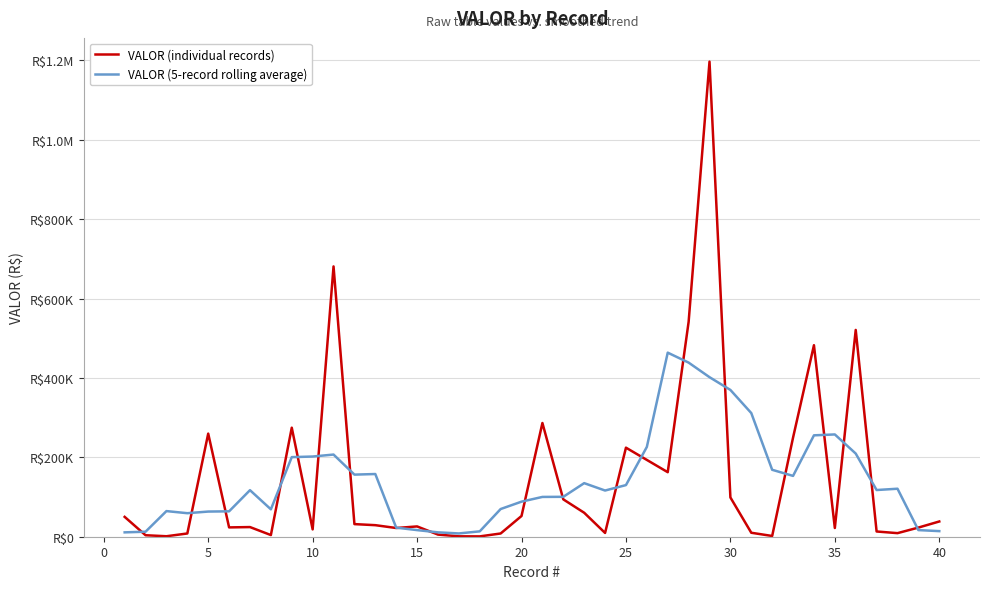

Which series ends up on top after the final intersection of VALOR (individual records) and VALOR (5-record rolling average)?

VALOR (individual records)